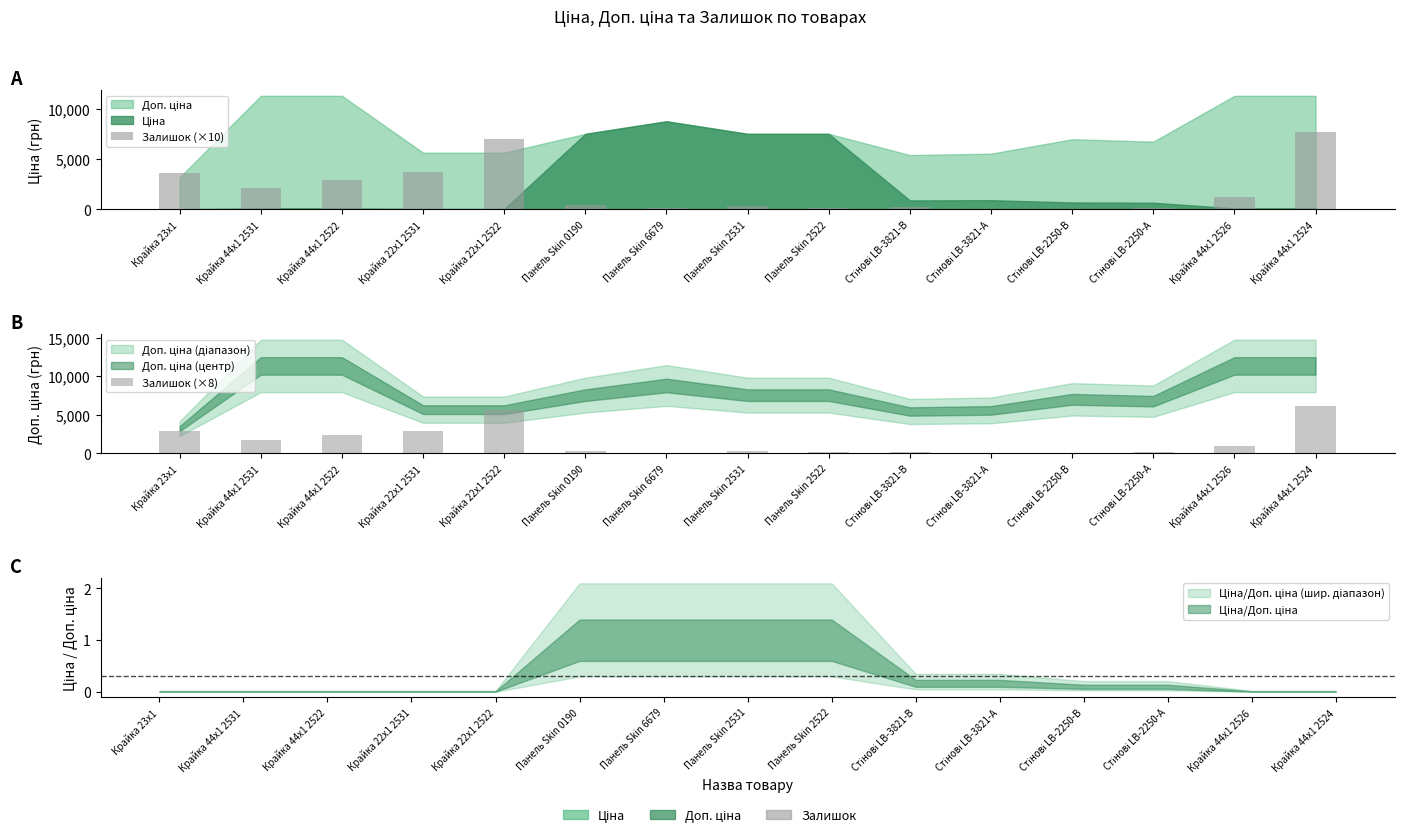

Does the chart contain any negative values?

No